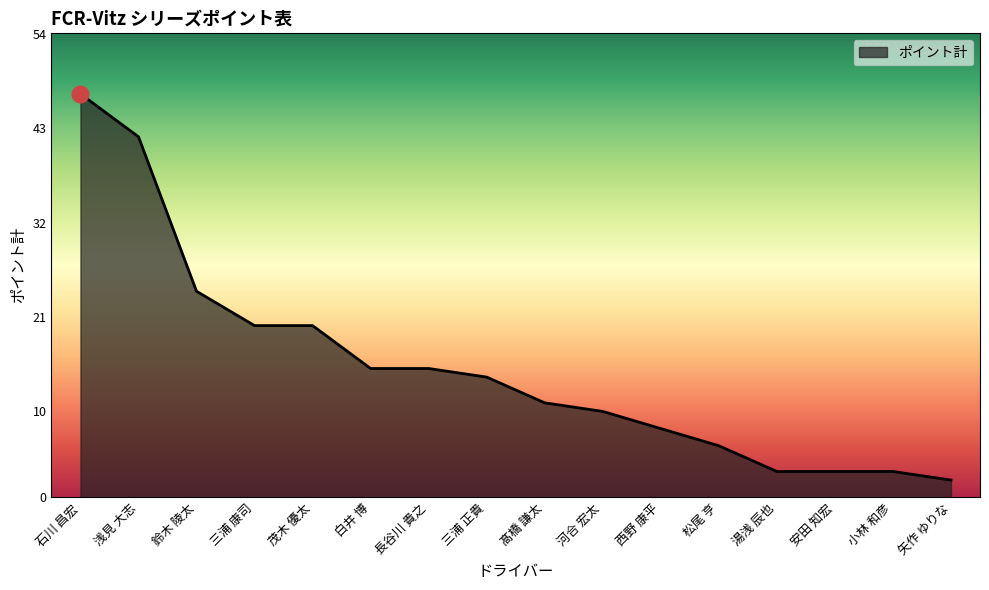

What is the ratio of the value at 髙橋 謙太 to the value at 西野 康平?

1.4